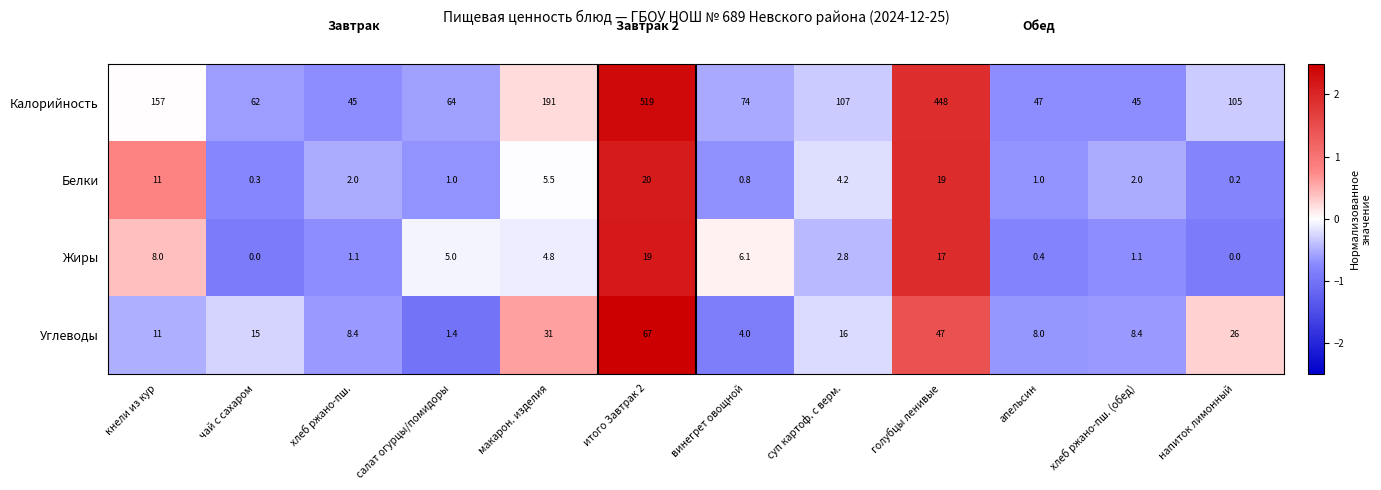

How many series are shown in this chart?

4